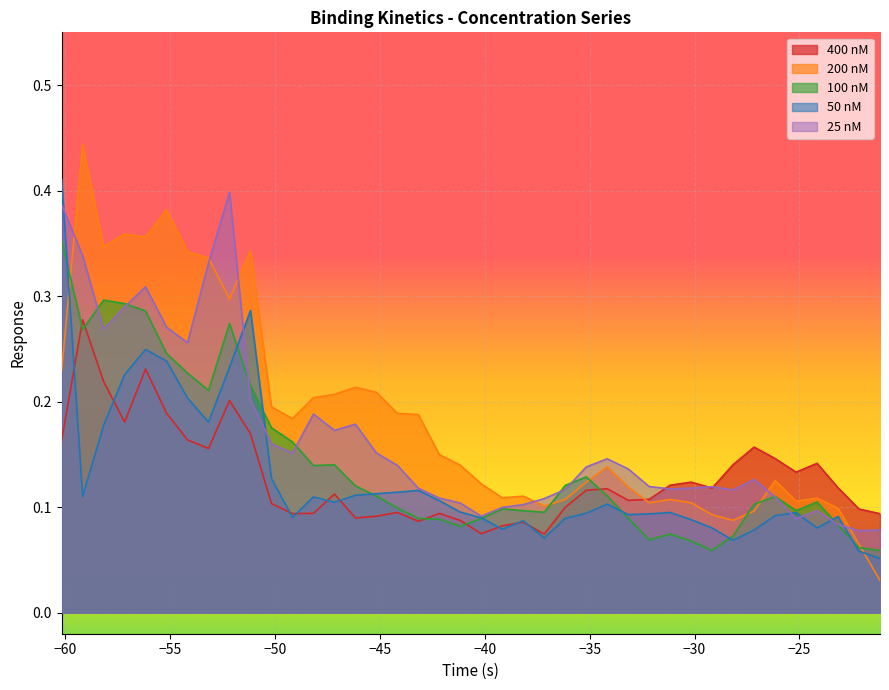

What is the value of the 200 nM point at the 14th from the left?

0.2